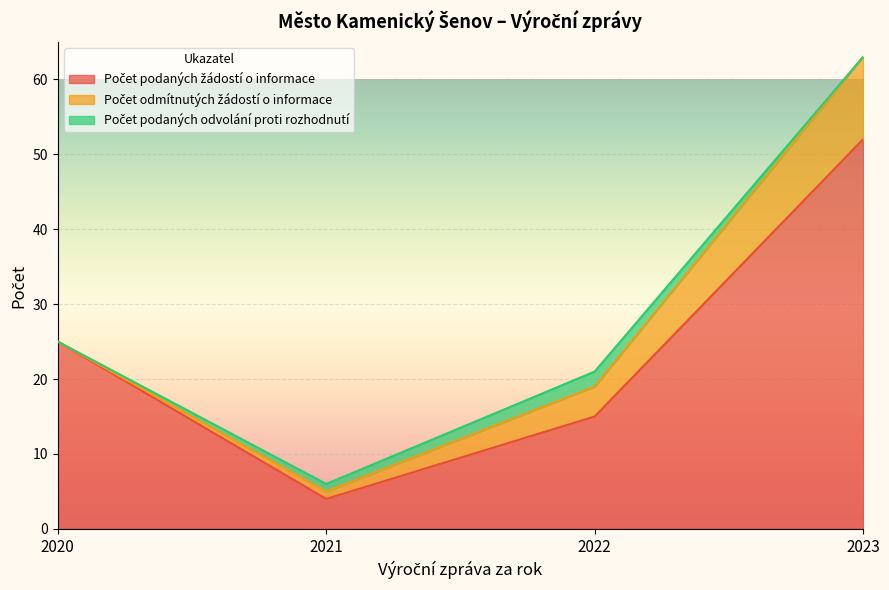

What are all the series names shown in the legend?

Počet podaných žádostí o informace, Počet odmítnutých žádostí o informace, Počet podaných odvolání proti rozhodnutí